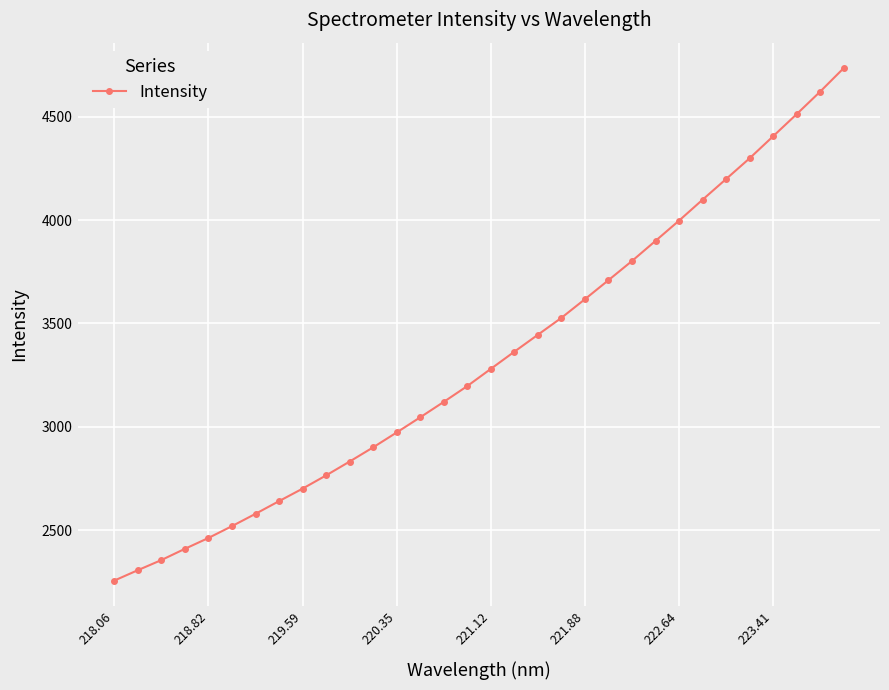

What is the sum of all values?

106560.6